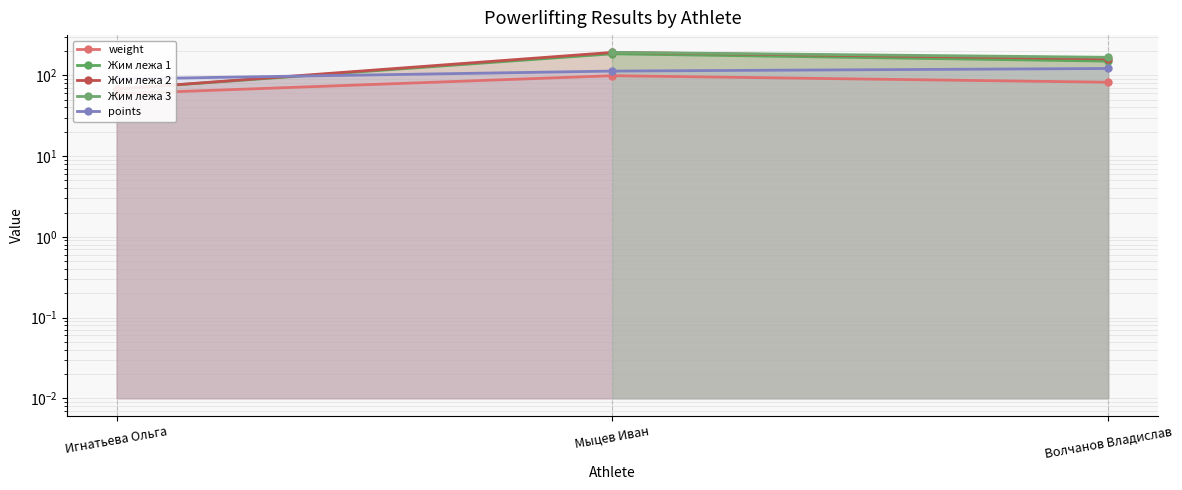

What is the label of the 2nd point from the right?

Мыцев Иван